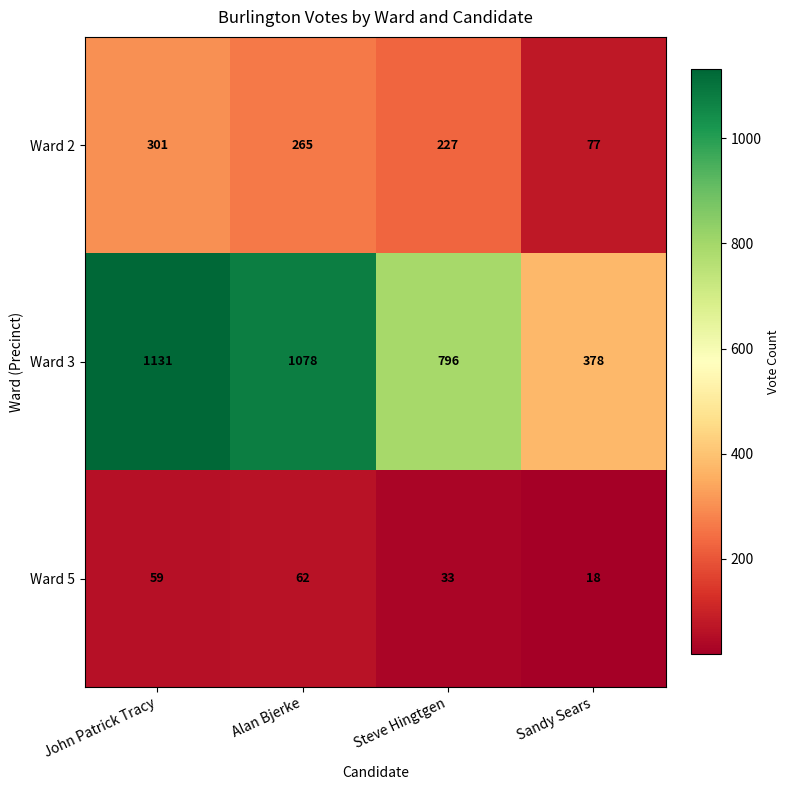

True or false: Ward 5 has a value of 78 at John Patrick Tracy.

False